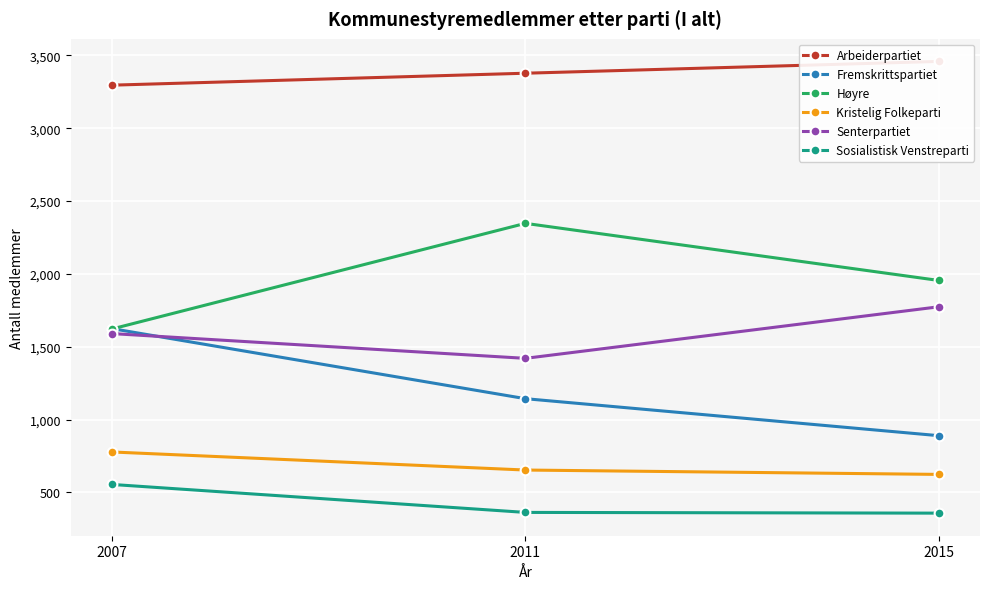

What is the smallest value displayed?

357